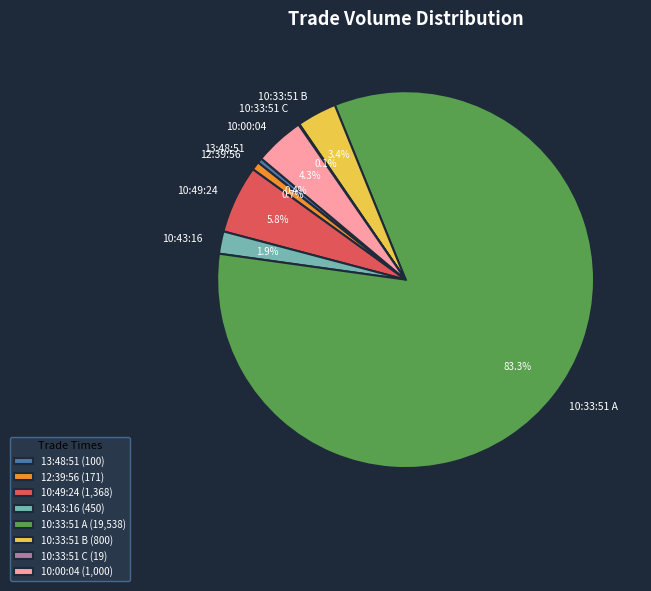

Is there any slice that represents more than half of the pie?

Yes